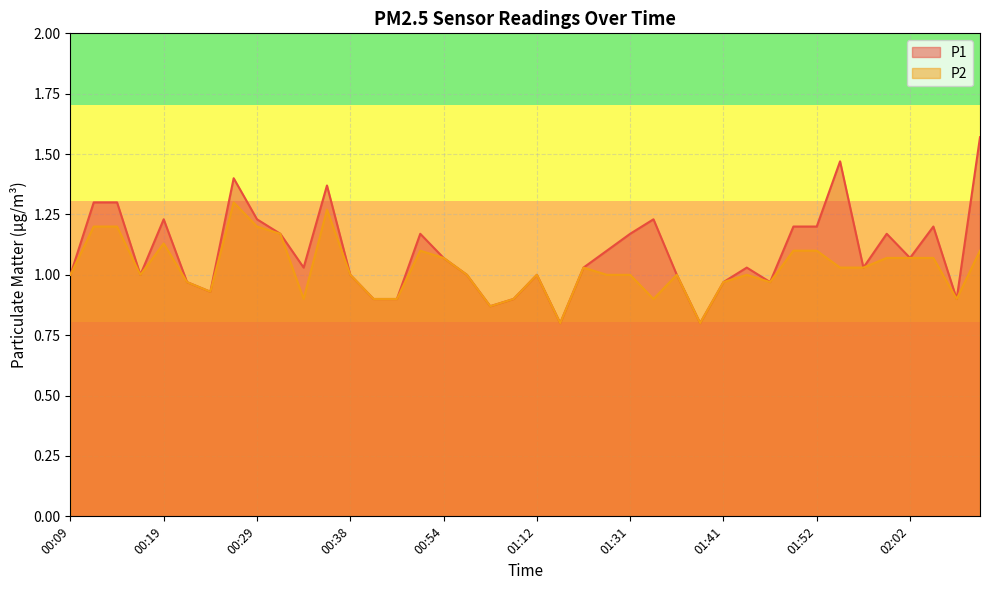

Where is the first local minimum for P1?

00:16